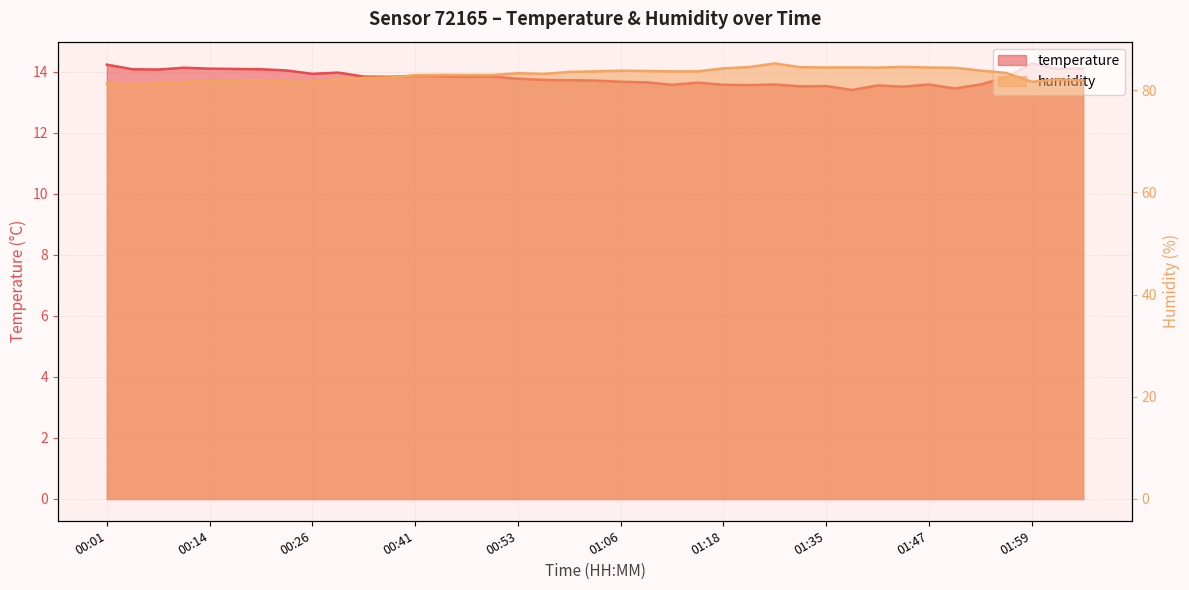

True or false: humidity and temperature cross at least once.

False